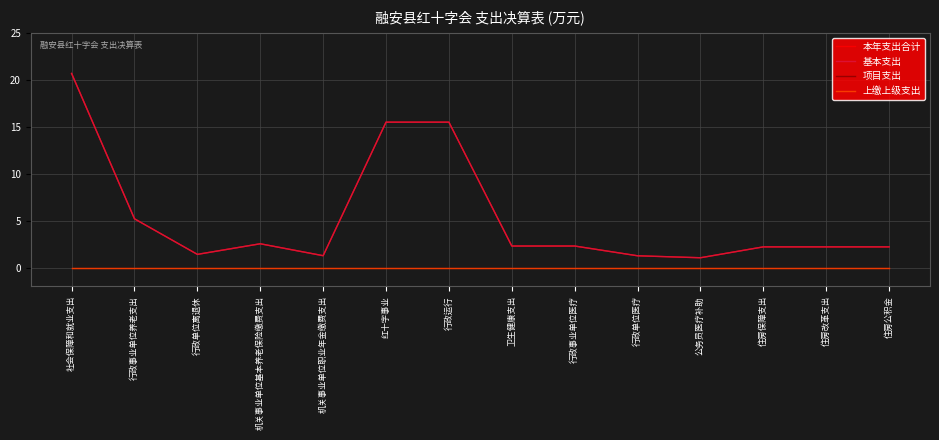

List the series in order of their peak value, highest first.

本年支出合计, 基本支出, 项目支出, 上缴上级支出